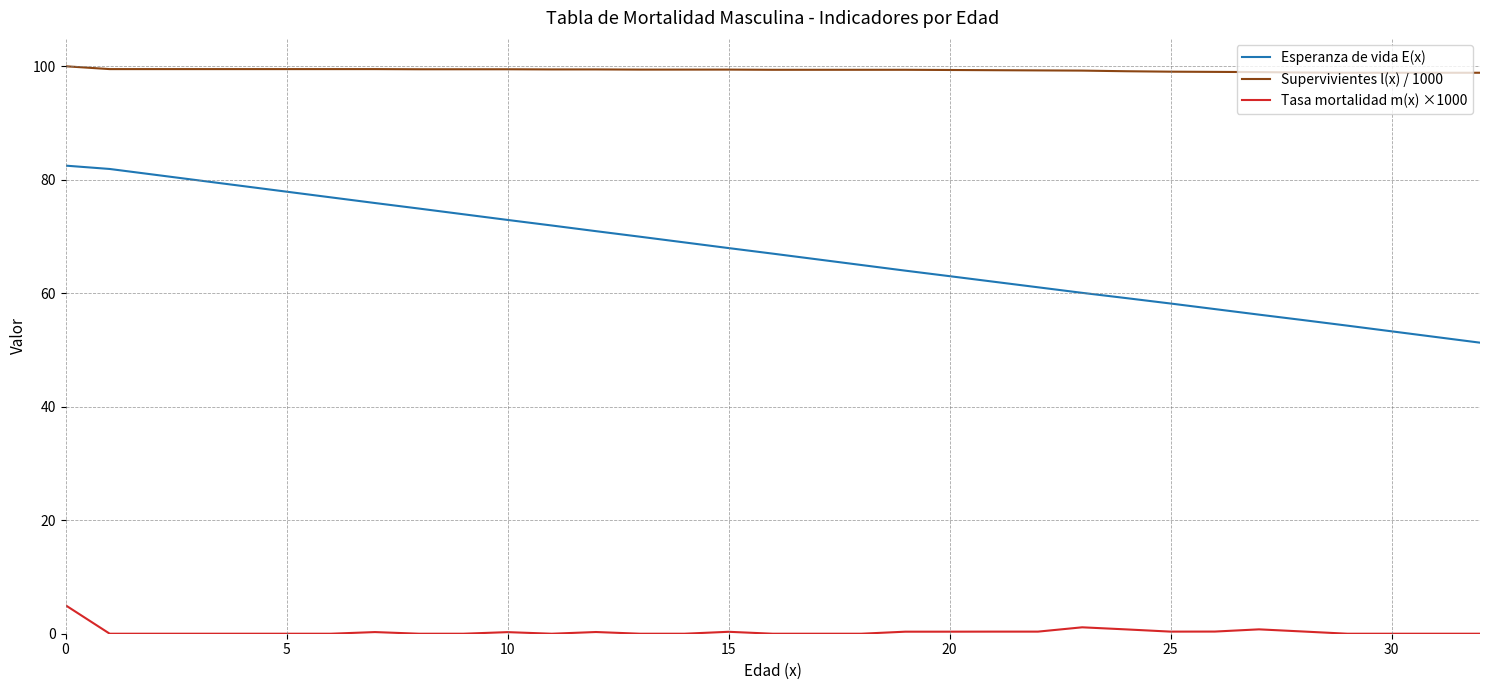

True or false: Tasa mortalidad m(x) ×1000 and Esperanza de vida E(x) cross at least once.

False